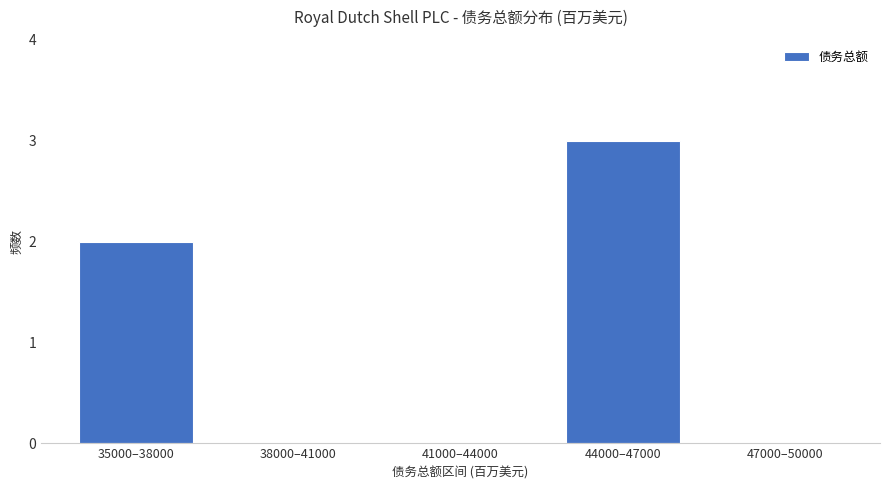

Reading right to left, list all the values displayed in this chart.

47000–50000=0	44000–47000=3	41000–44000=0	38000–41000=0	35000–38000=2